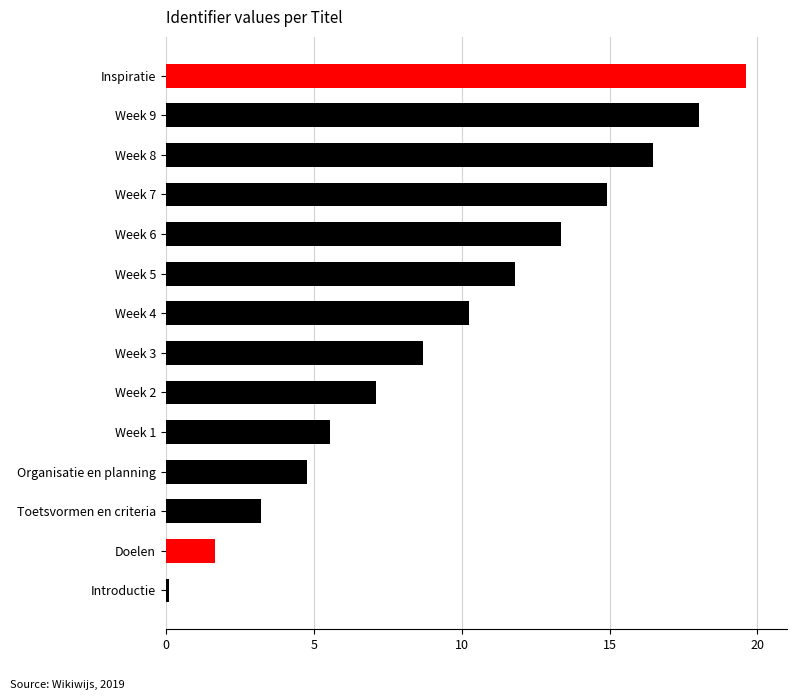

What is the sum of all values?

135.6